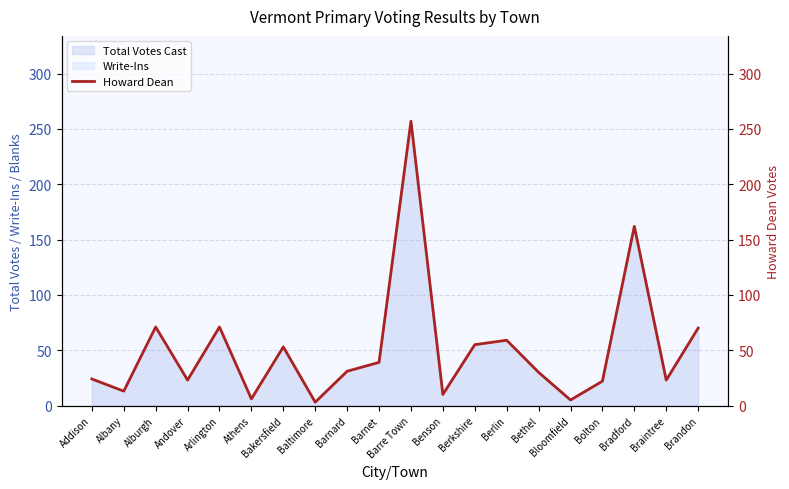

What is the difference between the values at Alburgh and Barre Town?

186